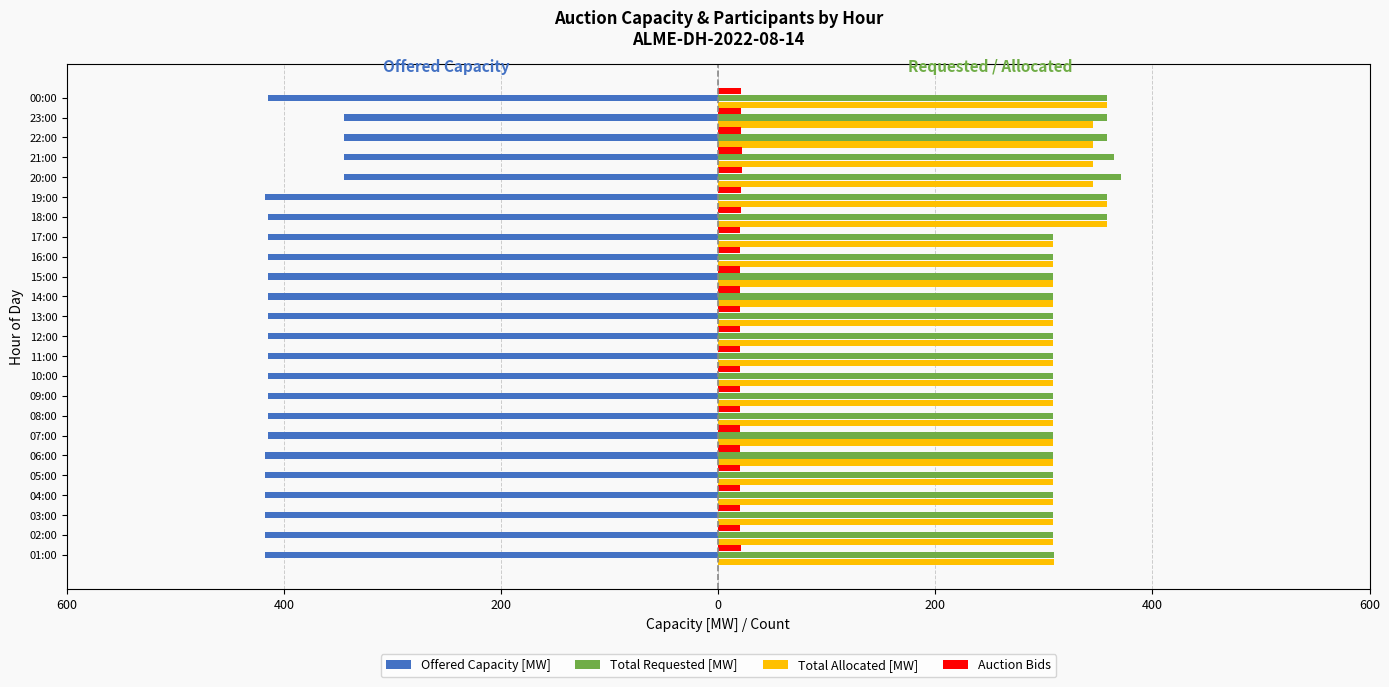

What is the difference between the maximum and minimum values in the Auction Bids series?

2